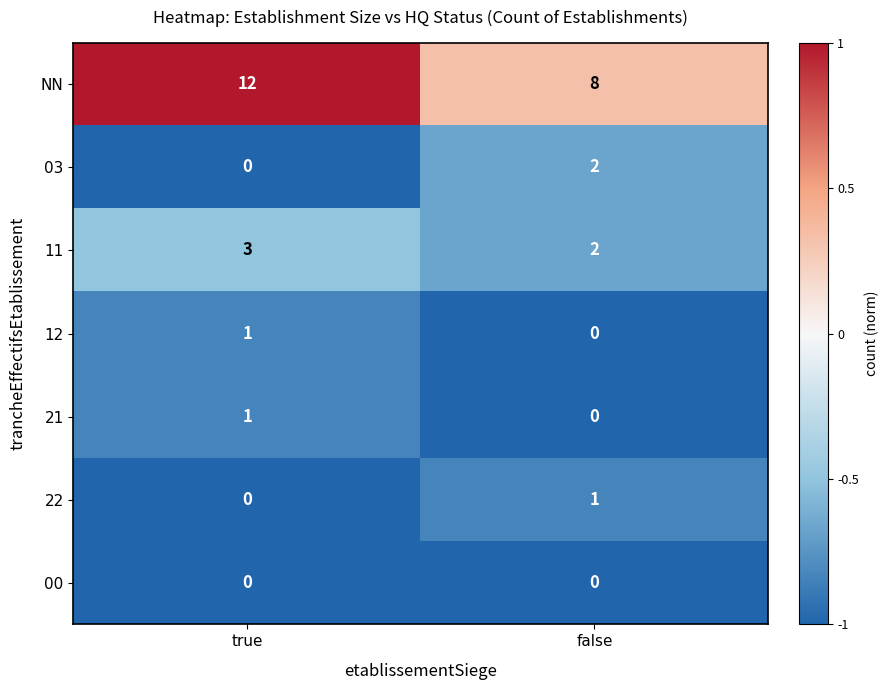

What is the spread (max minus min) of values at false?

8